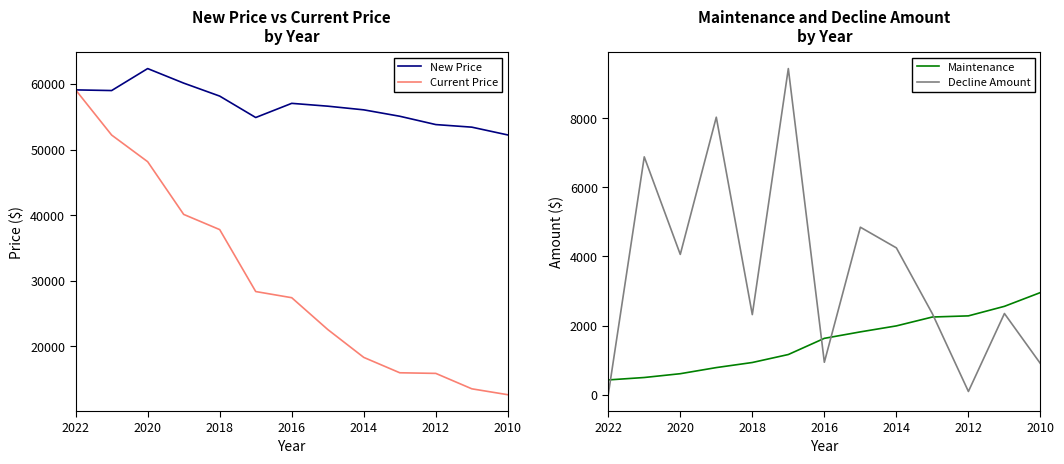

Between 2012 and 12, which is larger?

2012